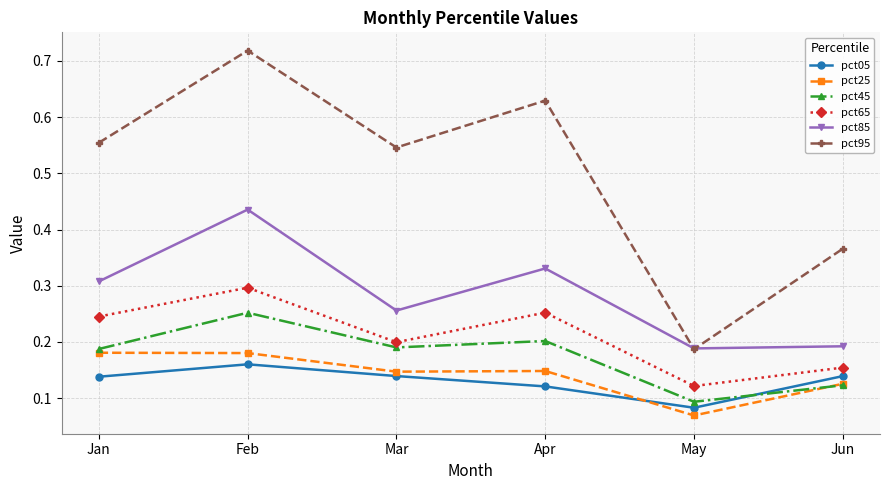

Does the chart have visible grid lines?

Yes